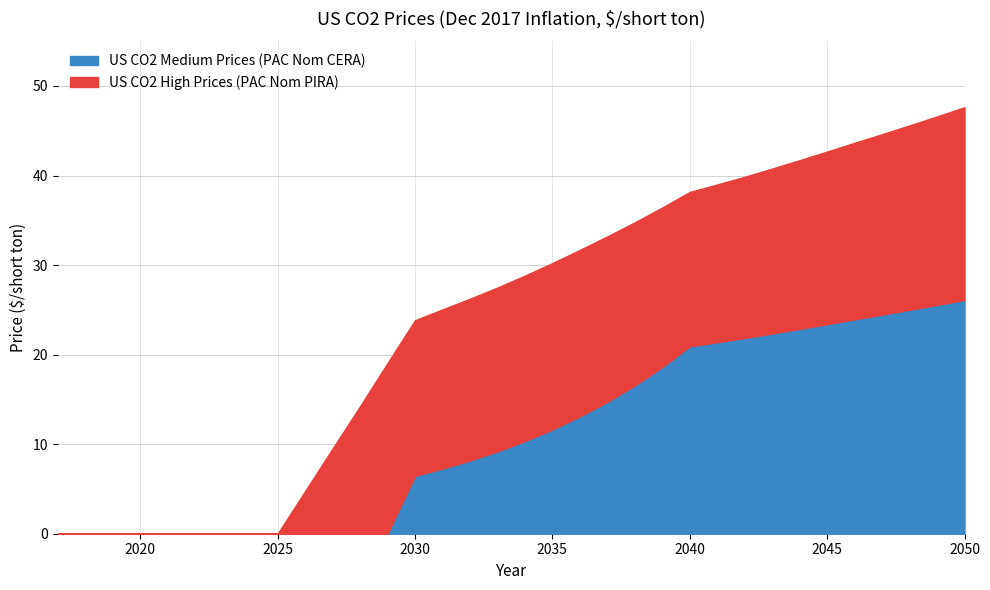

Reading left to right, transcribe all the data shown in this chart.

US CO2 High Prices (PAC Nom PIRA): 2017=0.0	2018=0.0	2019=0.0	2020=0.0	2021=0.0	2022=0.0	2023=0.0	2024=0.0	2025=0.0	2026=4.8	2027=9.5	2028=14.2	2029=19.1	2030=23.8	2031=25.0	2032=26.2	2033=27.5	2034=28.8	2035=30.2	2036=31.7	2037=33.2	2038=34.8	2039=36.4	2040=38.2	2041=39.0	2042=39.9	2043=40.8	2044=41.7	2045=42.7	2046=43.7	2047=44.6	2048=45.6	2049=46.6	2050=47.6
US CO2 Medium Prices (PAC Nom CERA): 2017=0.0	2018=0.0	2019=0.0	2020=0.0	2021=0.0	2022=0.0	2023=0.0	2024=0.0	2025=0.0	2026=0.0	2027=0.0	2028=0.0	2029=0.0	2030=6.5	2031=7.3	2032=8.2	2033=9.2	2034=10.3	2035=11.6	2036=13.1	2037=14.7	2038=16.6	2039=18.6	2040=20.9	2041=21.4	2042=21.9	2043=22.4	2044=22.9	2045=23.4	2046=23.9	2047=24.5	2048=25.0	2049=25.6	2050=26.1